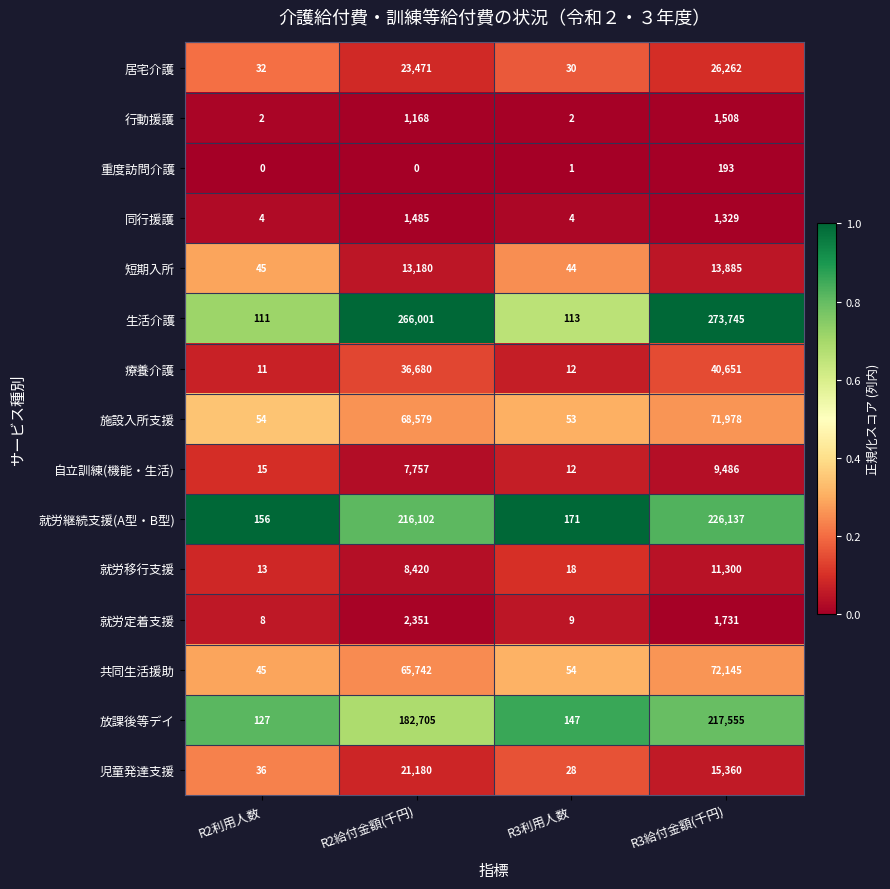

The value of 短期入所 at R3利用人数 is 44. True or false?

True